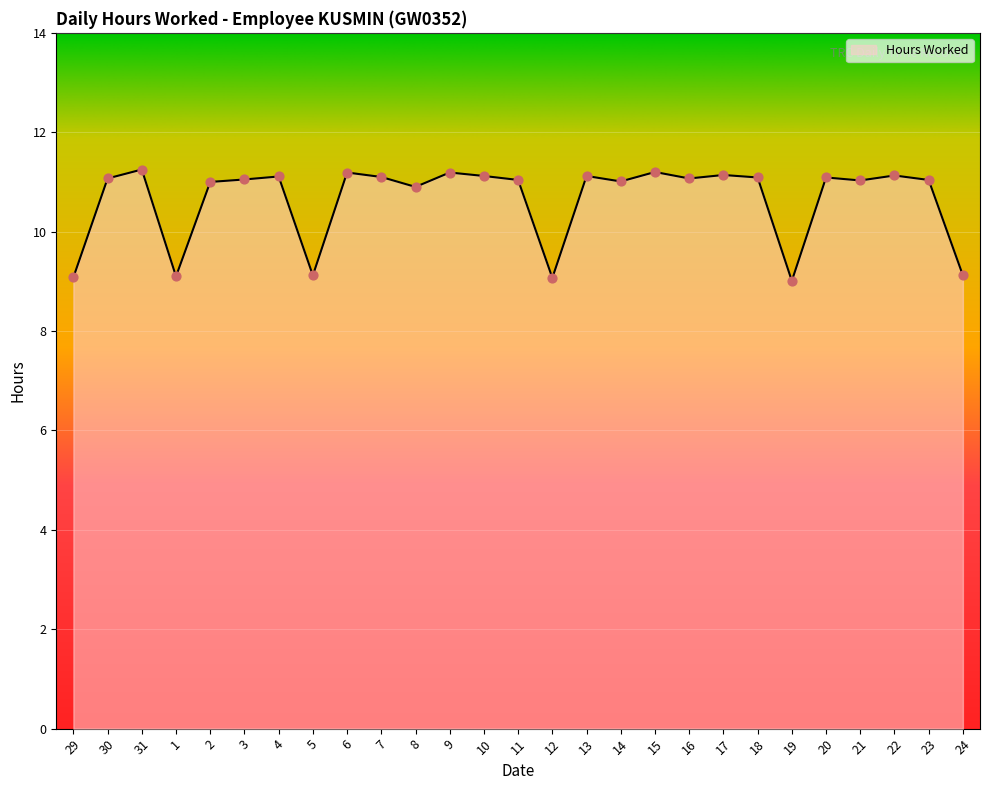

What is the ratio of the value at 4 to the value at 17?

1.0